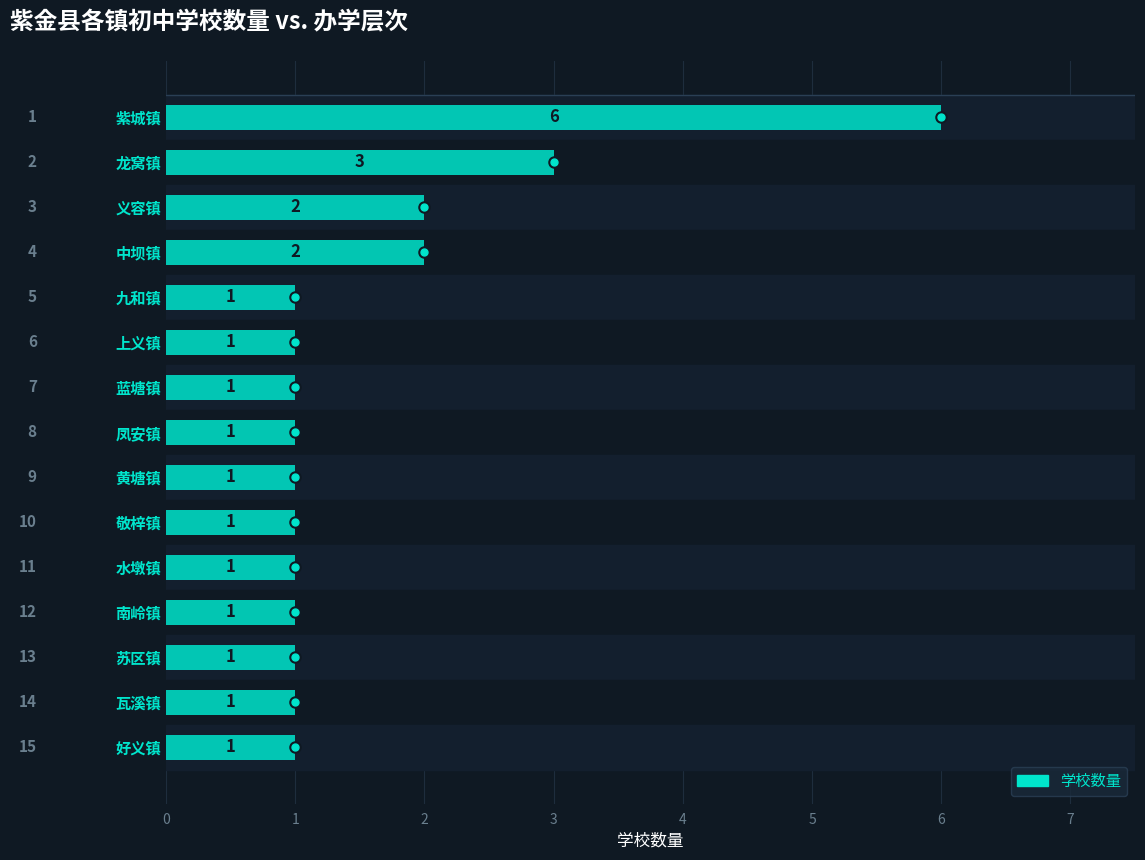

What is the smallest value displayed?

1